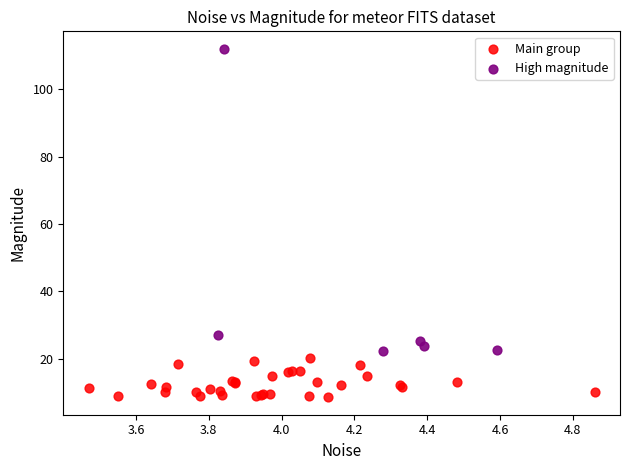

Which series contains the lowest Y value?

Main group